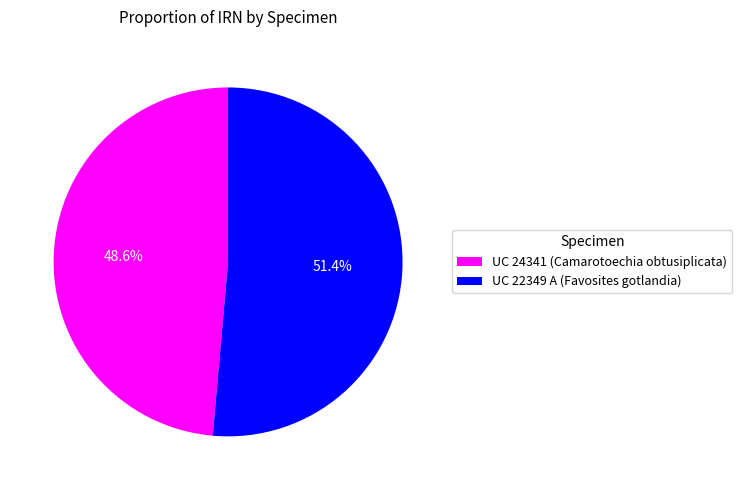

What is the majority slice?

UC 22349 A (Favosites gotlandia)